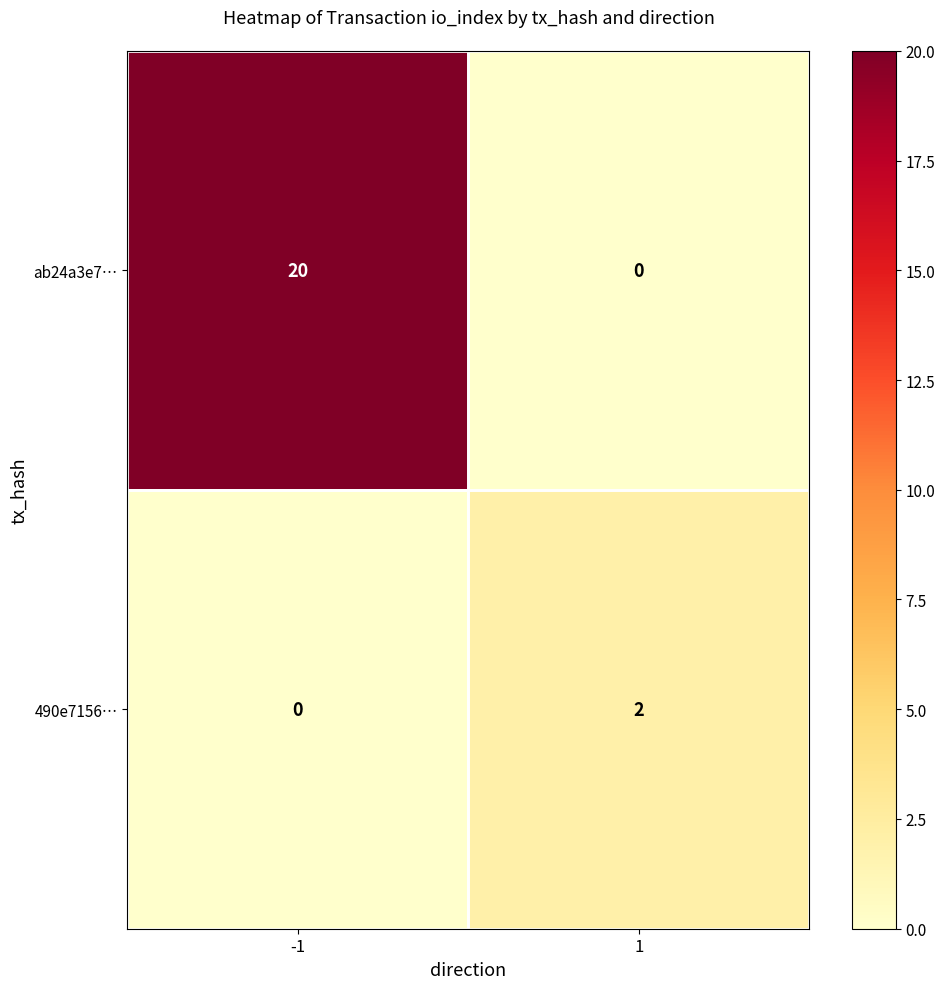

At 1, list the series in order from largest to smallest.

490e7156…, ab24a3e7…